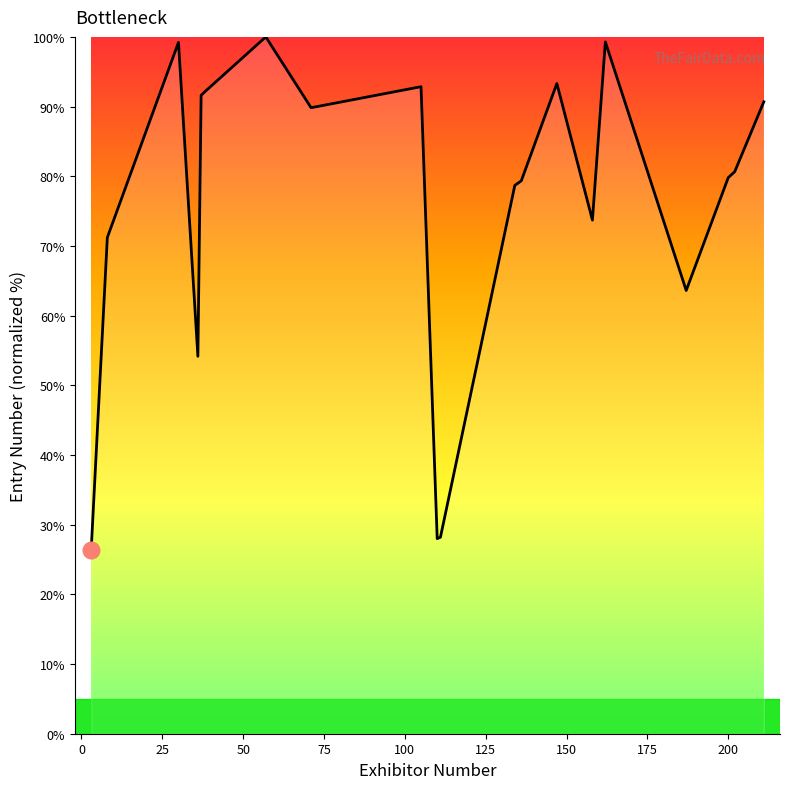

What is the average value?

75.6